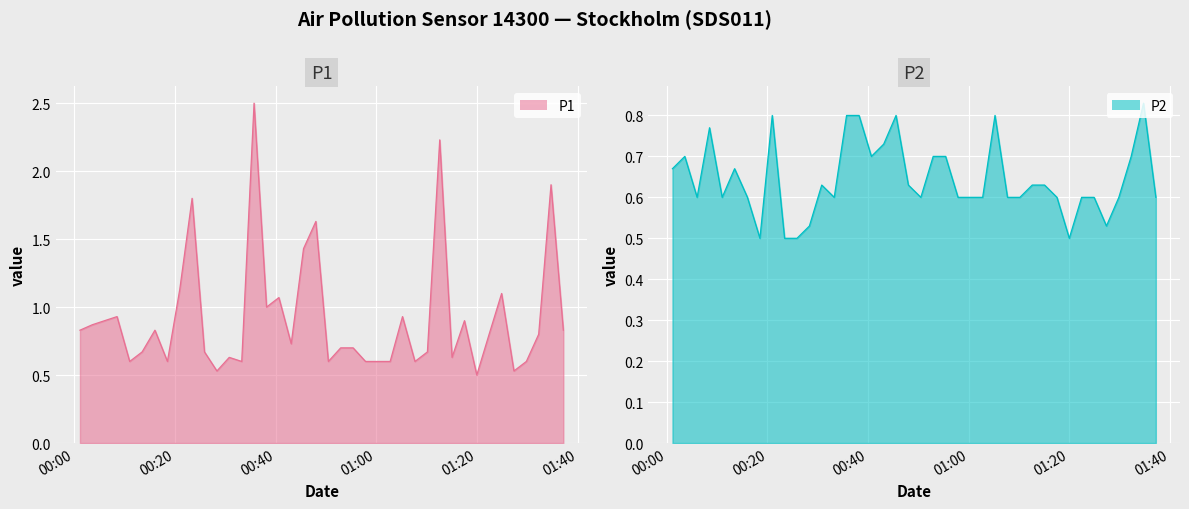

In P1, how many points are higher than both neighbors (excluding endpoints)?

12